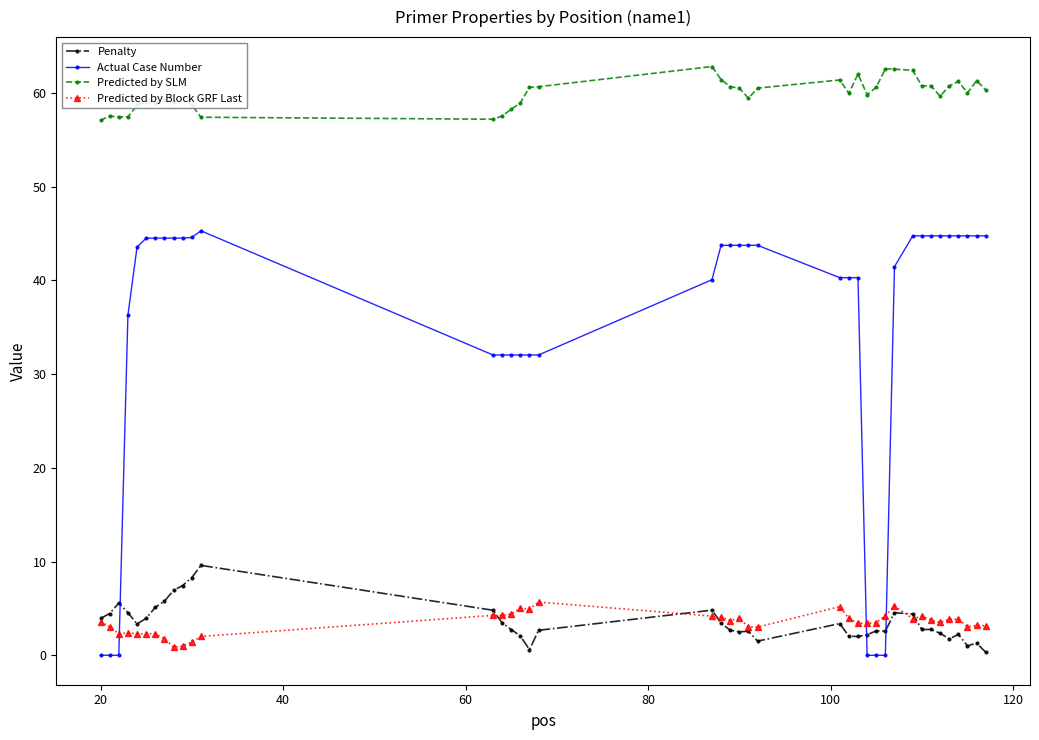

What is the value of the Predicted by Block GRF Last point at the 35th from the left?

3.5